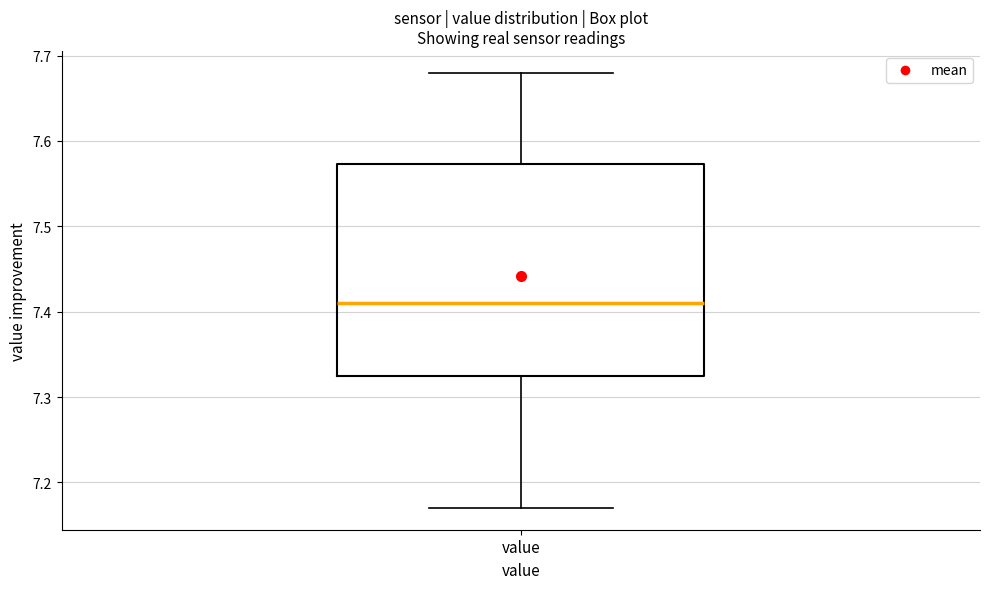

Transcribe this box plot: give where the median line is, the range the box spans, and where the two whiskers end, as read against the y-axis. The values are not printed on the chart, so give them approximately, as read against the axis.

median 7.41, box 7.33 to 7.57, whiskers 7.17 to 7.68